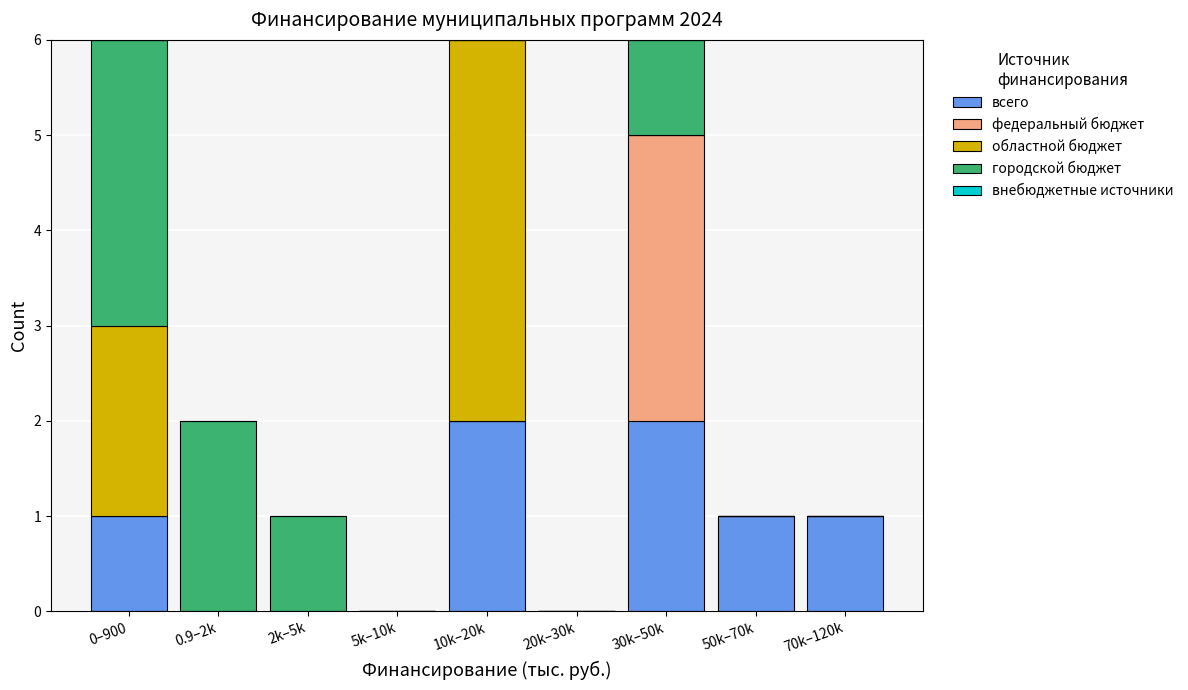

What is the total value across all series at 30k–50k?

6